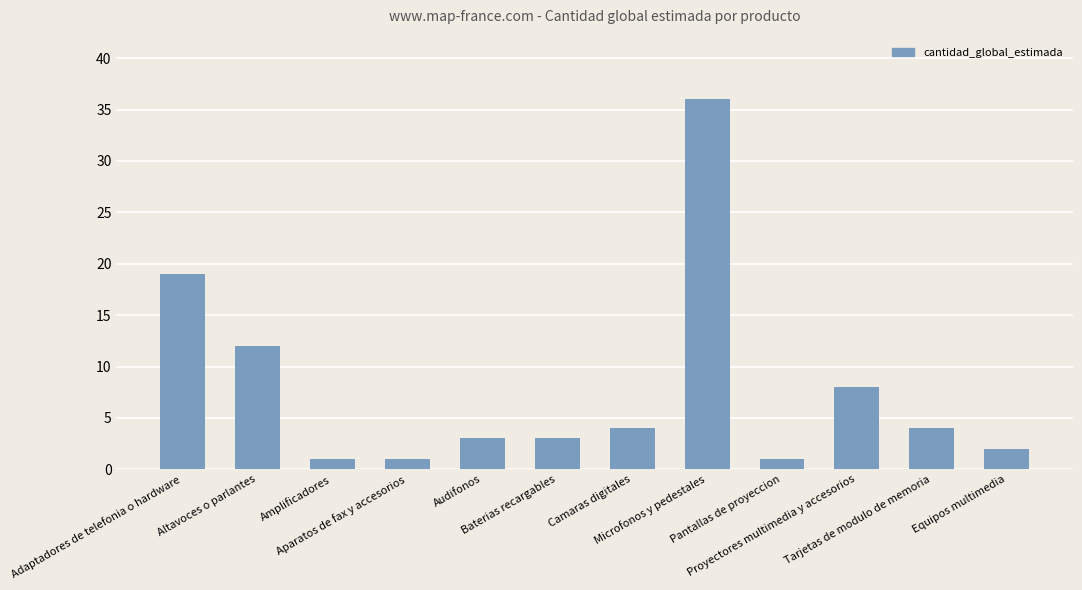

True or false: the data shows 1 at Amplificadores.

True